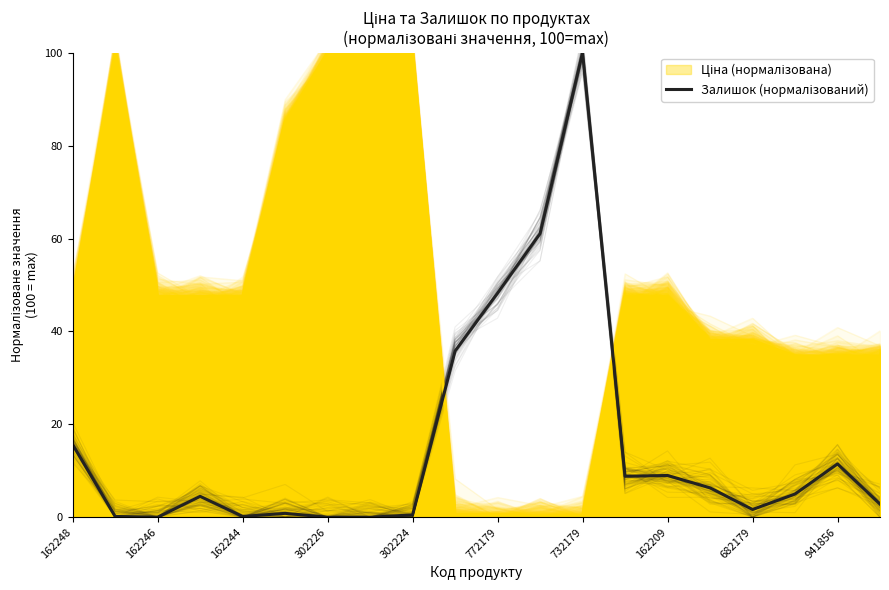

Reading left to right, list all the values displayed in this chart.

15.6	0.2	0.0	4.5	0.2	0.8	0.0	0.0	0.5	35.8	48.3	61.1	100.0	8.8	9.0	6.3	1.7	5.0	11.5	2.8